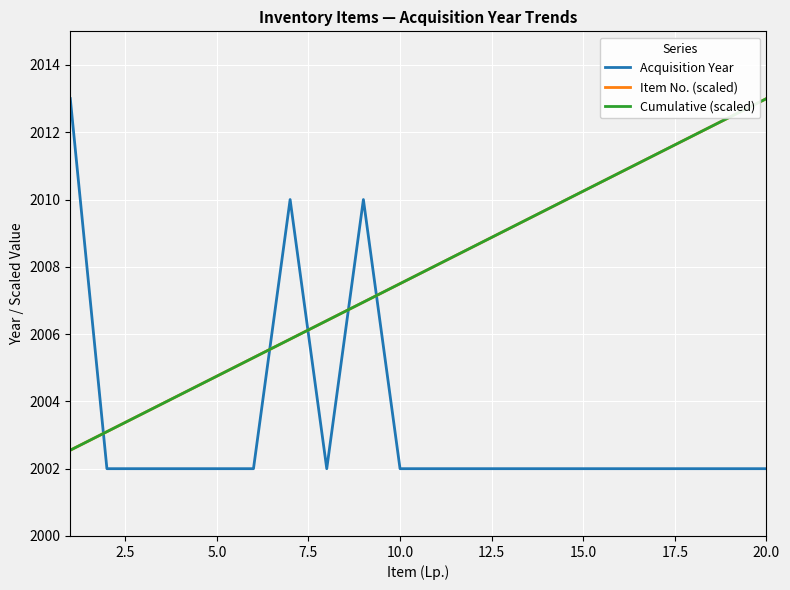

Is this an area chart (filled region under the line)?

No